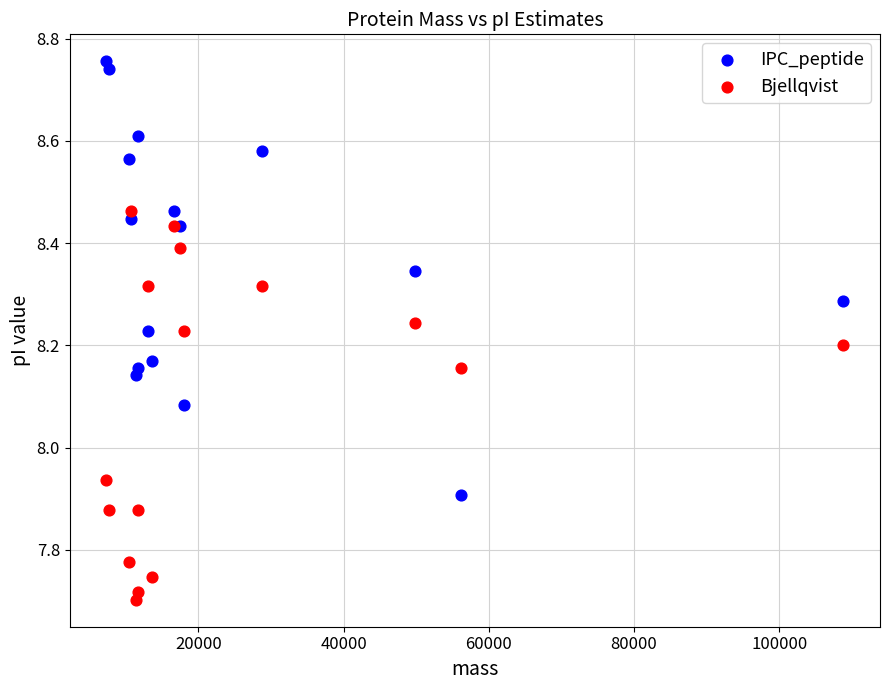

Which series contains the highest Y value?

IPC_peptide